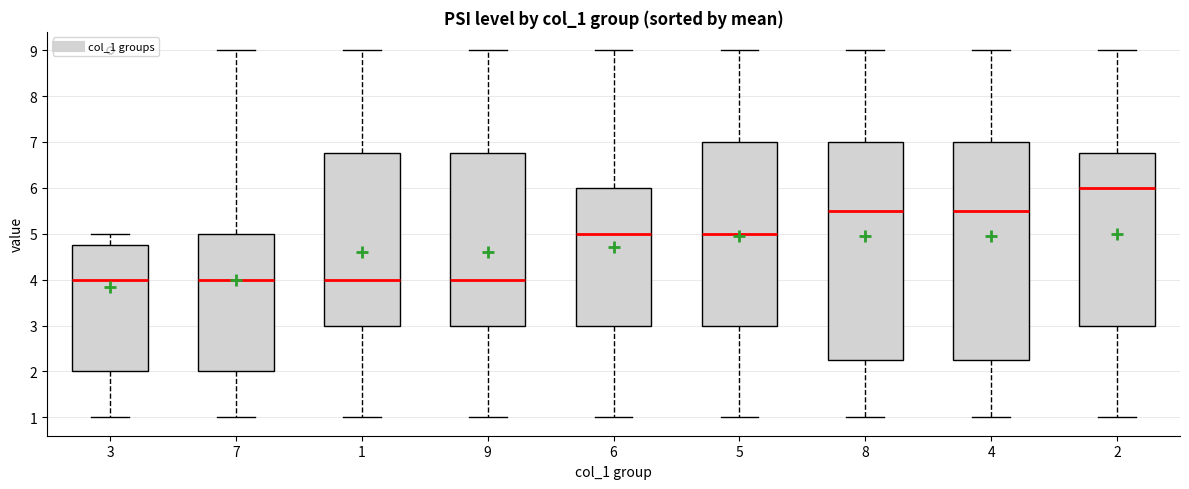

Reading left to right, transcribe this box plot: for each box, give where its median line is, the range the box spans, and where its two whiskers end, as read against the y-axis. The values are not printed on the chart, so give them approximately, as read against the axis.

3: median 4.0, box 2.0 to 4.8, whiskers 1.0 to 5.0
7: median 4.0, box 2.0 to 5.0, whiskers 1.0 to 9.0
1: median 4.0, box 3.0 to 6.8, whiskers 1.0 to 9.0
9: median 4.0, box 3.0 to 6.8, whiskers 1.0 to 9.0
6: median 5.0, box 3.0 to 6.0, whiskers 1.0 to 9.0
5: median 5.0, box 3.0 to 7.0, whiskers 1.0 to 9.0
8: median 5.5, box 2.3 to 7.0, whiskers 1.0 to 9.0
4: median 5.5, box 2.3 to 7.0, whiskers 1.0 to 9.0
2: median 6.0, box 3.0 to 6.8, whiskers 1.0 to 9.0